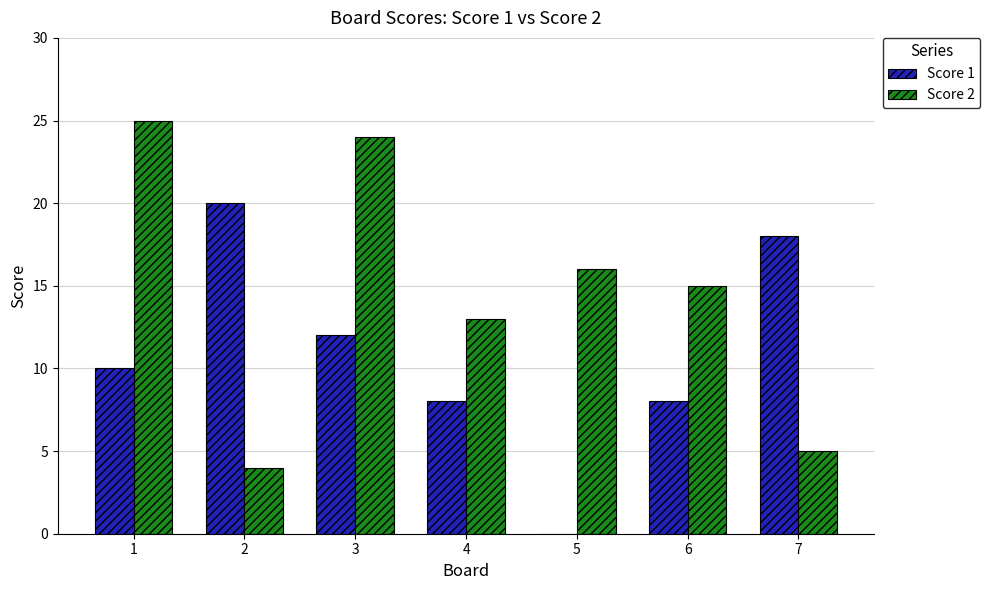

How many groups of bars are there?

7